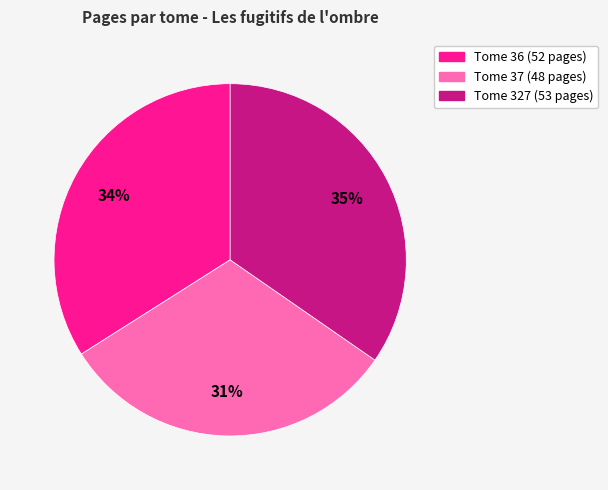

Does any single category account for the majority?

No